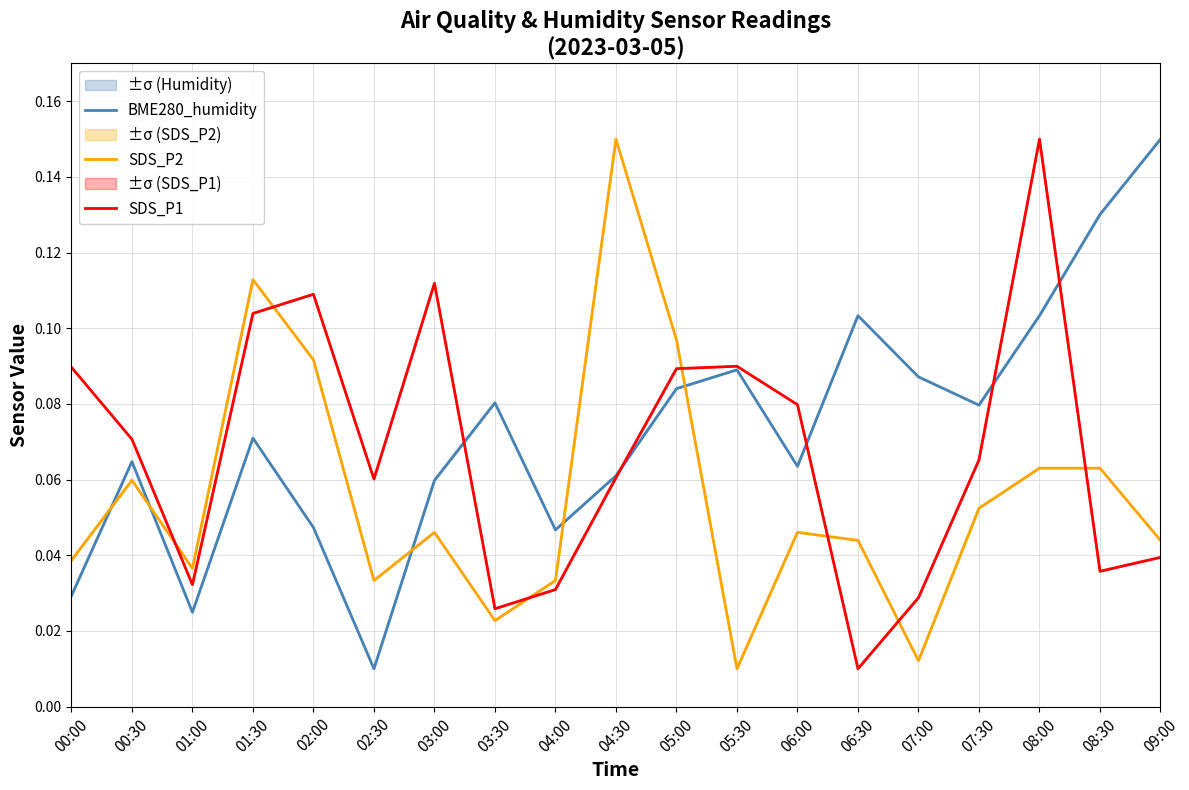

Which category has the highest value across all series?

09:00